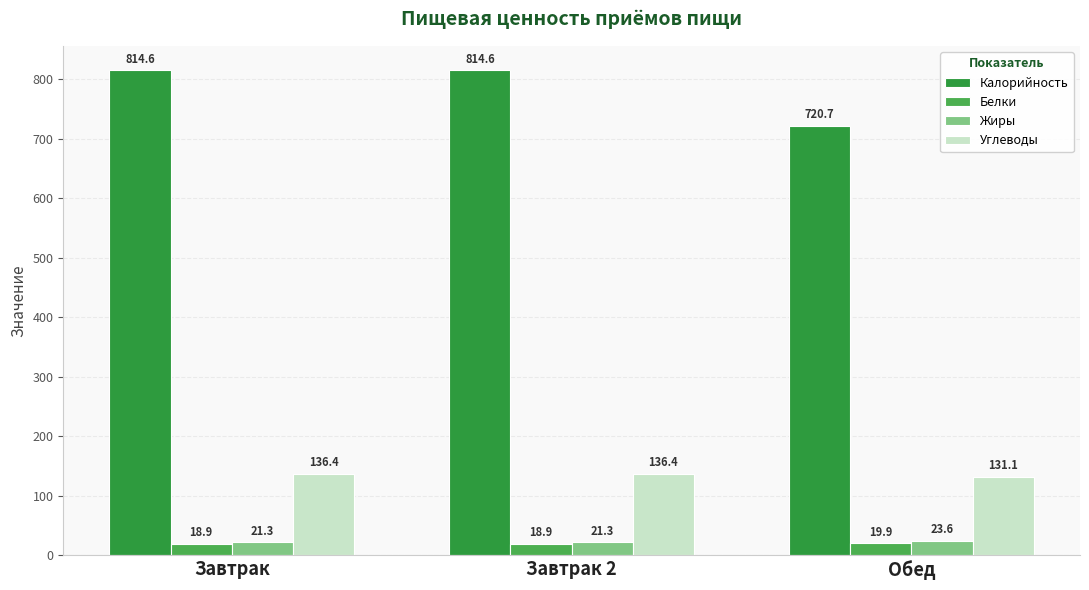

Is it true that Белки equals 18.9 at Завтрак?

True